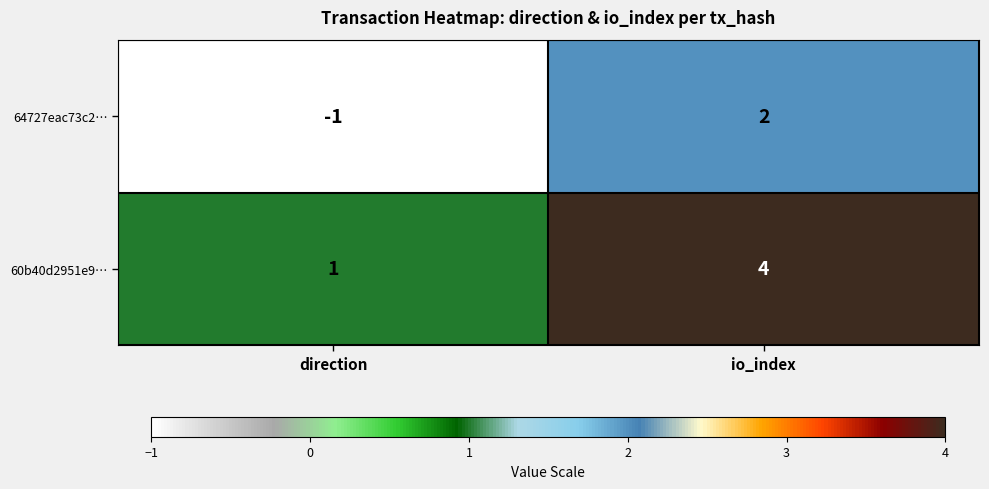

Reading left to right, transcribe all the data shown in this chart.

64727eac73c2…: direction=-1	io_index=2
60b40d2951e9…: direction=1	io_index=4